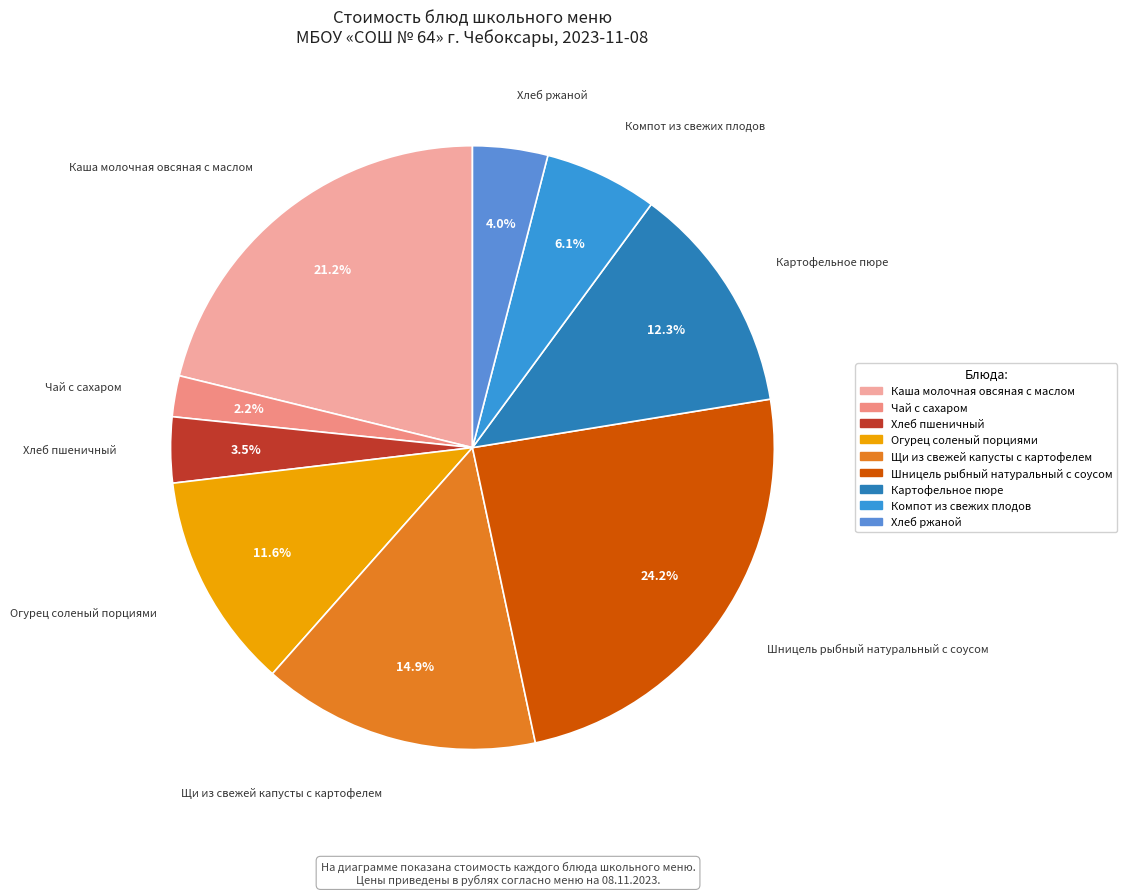

What is the total percentage of Картофельное пюре and Огурец соленый порциями?

23.9%